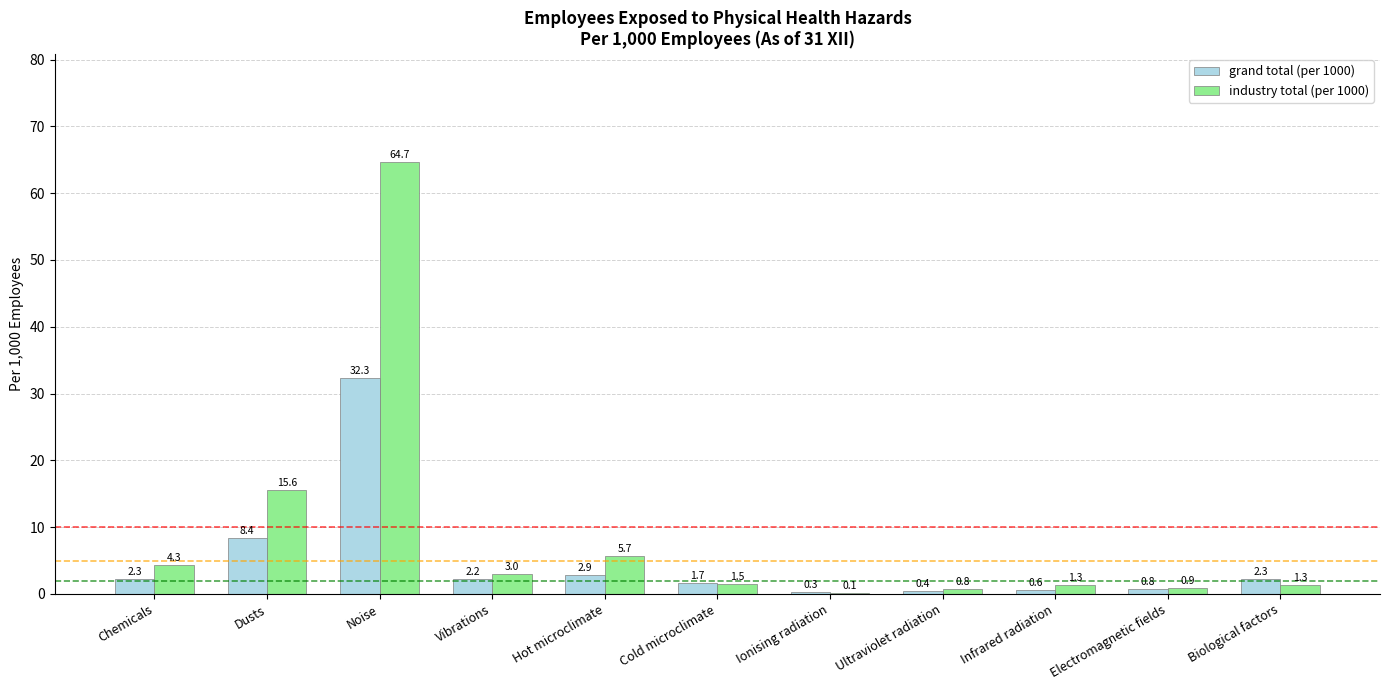

Between Dusts and Electromagnetic fields, which series saw the biggest shift?

industry total (per 1000)